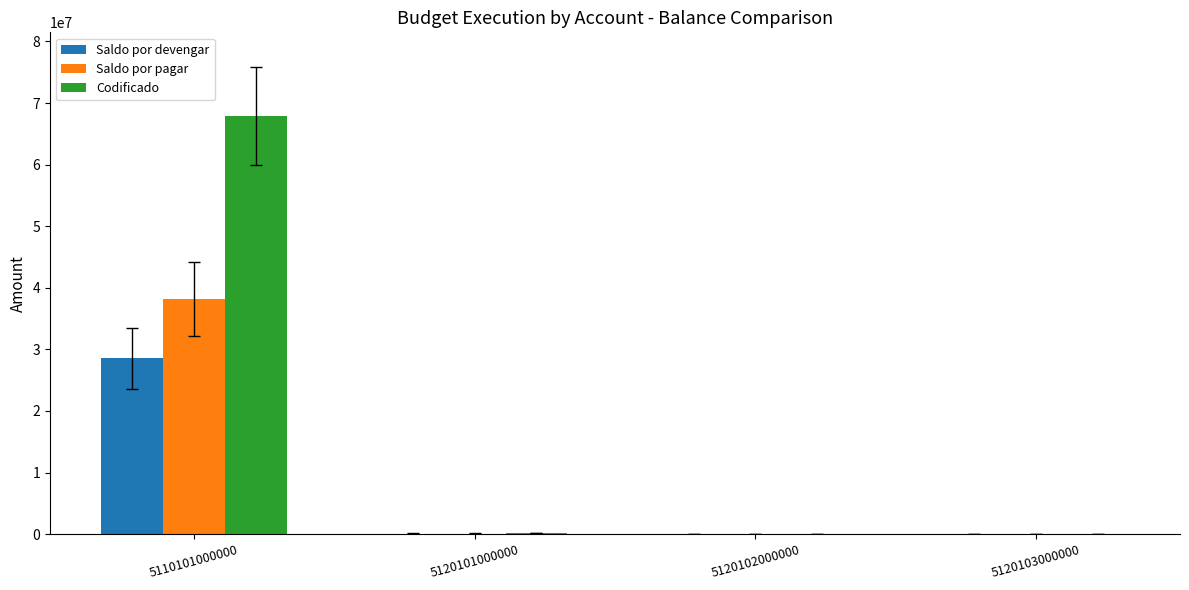

The Saldo por pagar series shows 38189152.0 at 5110101000000. True or false?

True